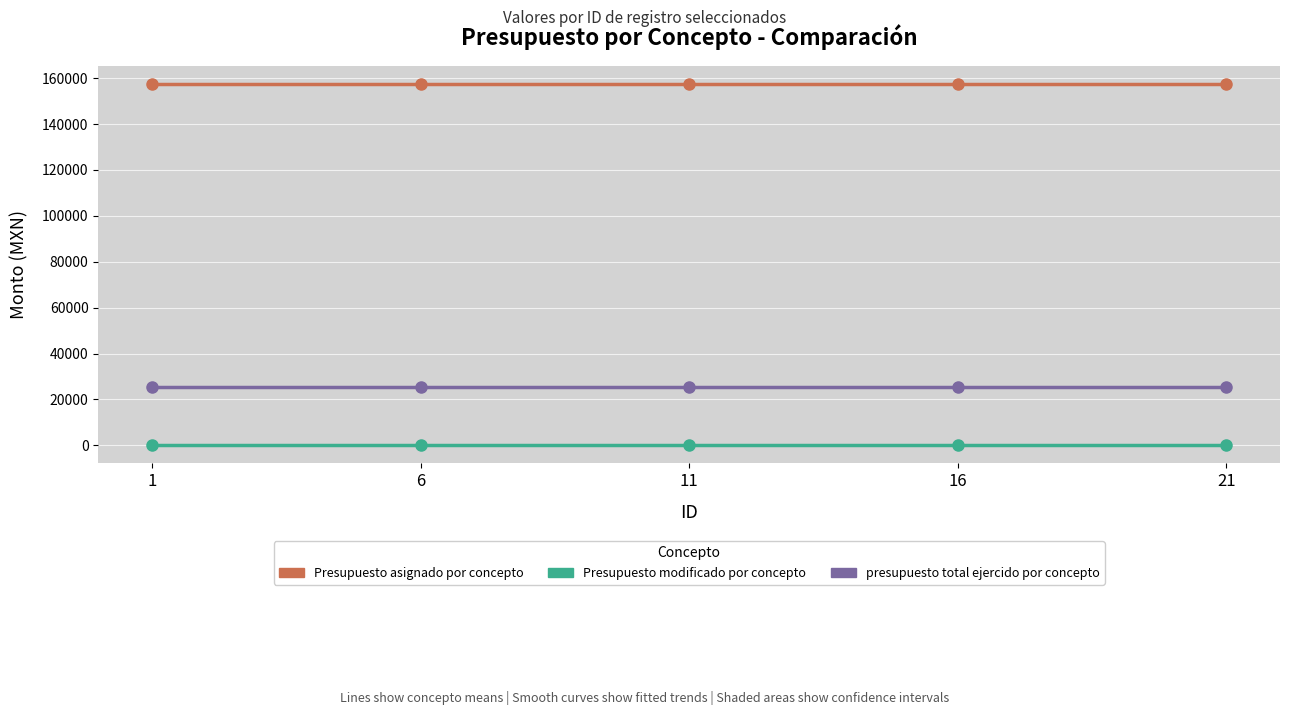

What is the total value across all series at 1?

183000